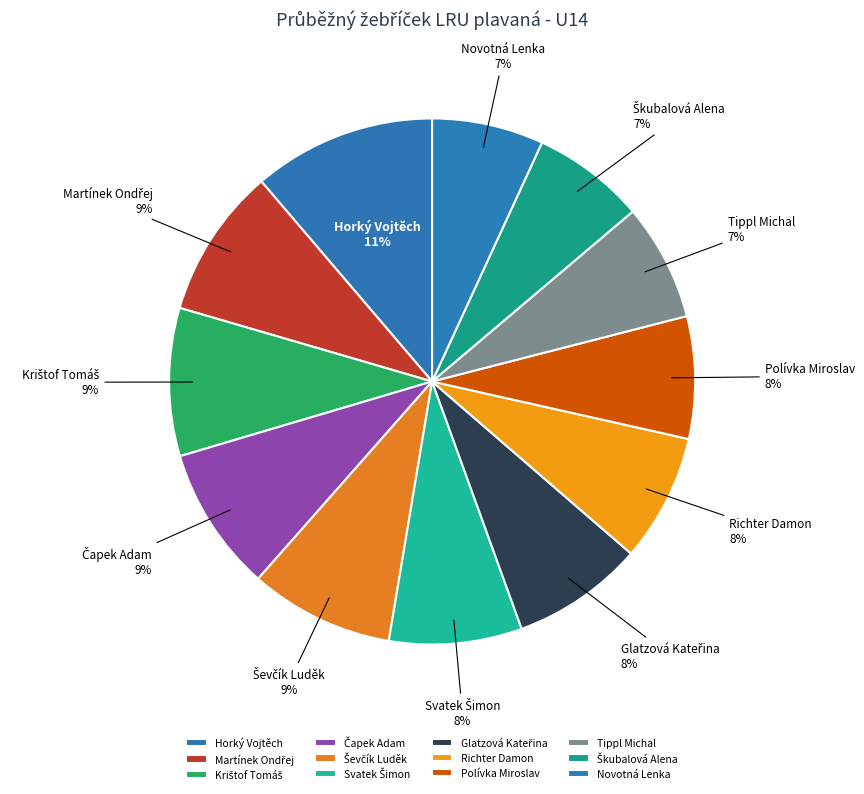

Count the number of slices in the pie.

12